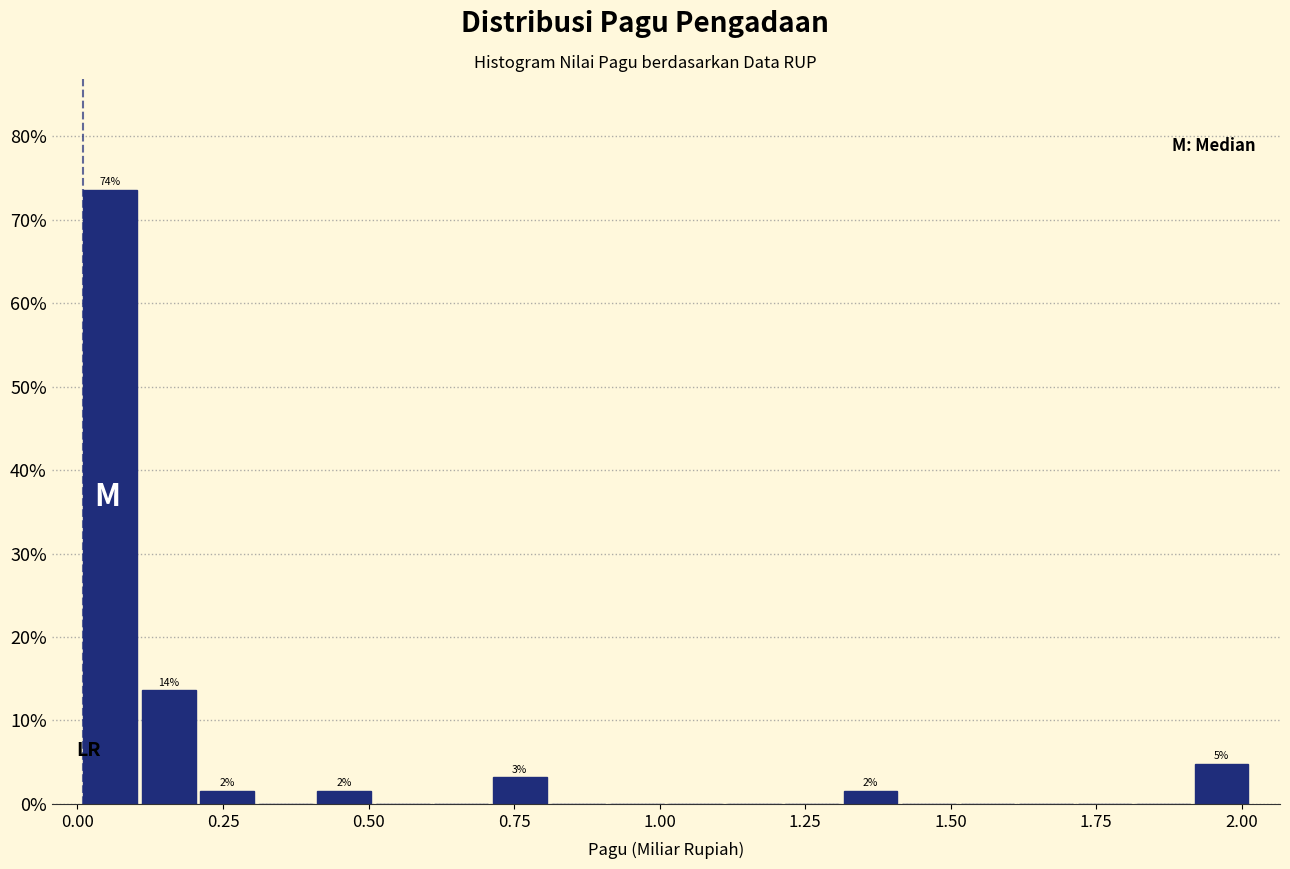

Read against the x-axis, roughly where is the centre of the tallest bar?

0.05